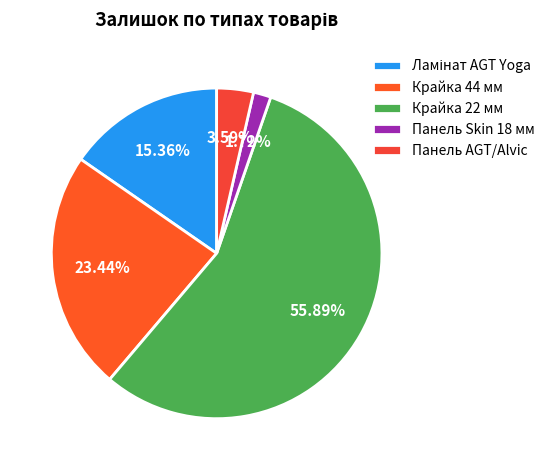

Count the number of slices in the pie.

5